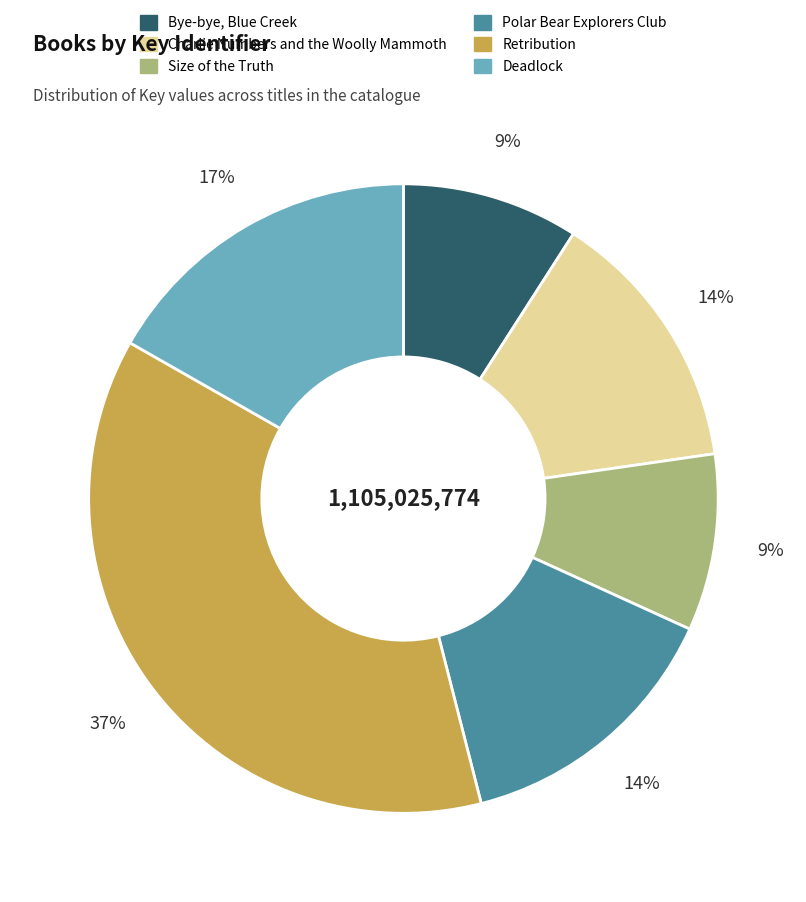

Which has a higher value, Charlie Numbers and the Woolly Mammoth or Deadlock?

Deadlock